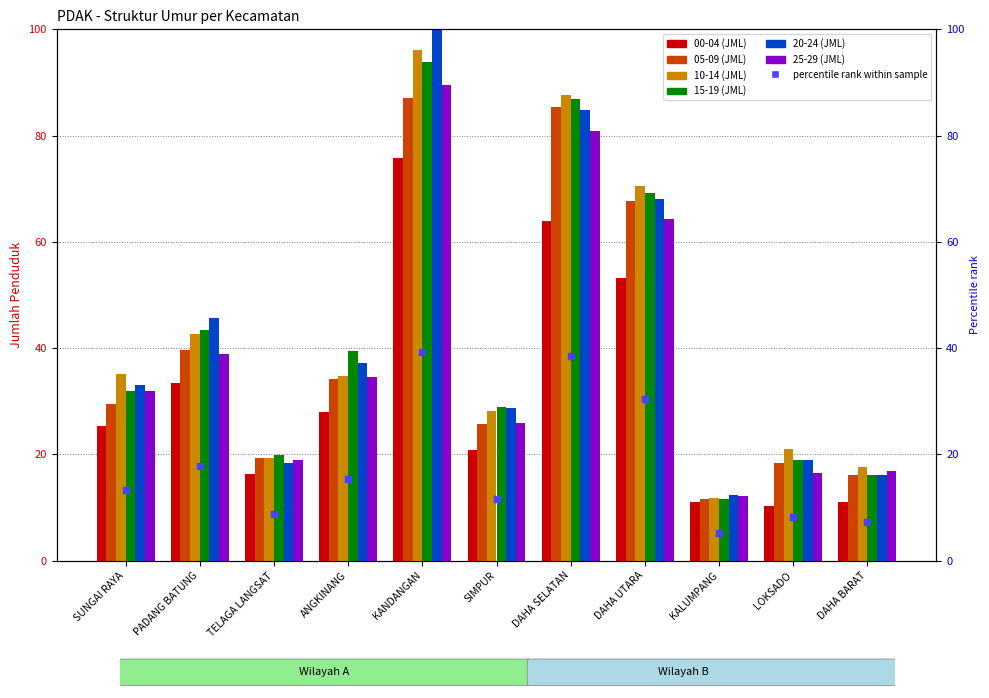

Is the value of 15-19 (JML) at DAHA SELATAN greater than the value of 20-24 (JML) at DAHA SELATAN?

Yes